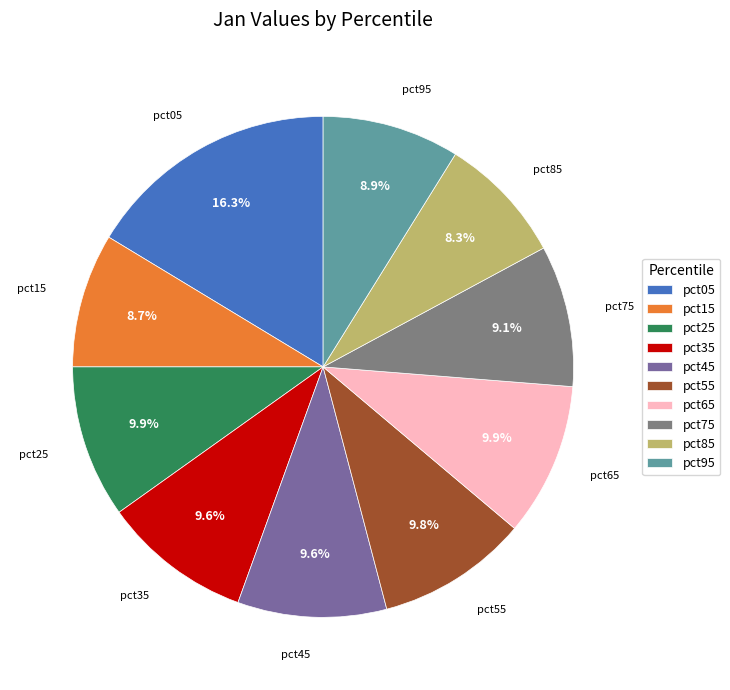

Between pct55 and pct95, which is larger?

pct55